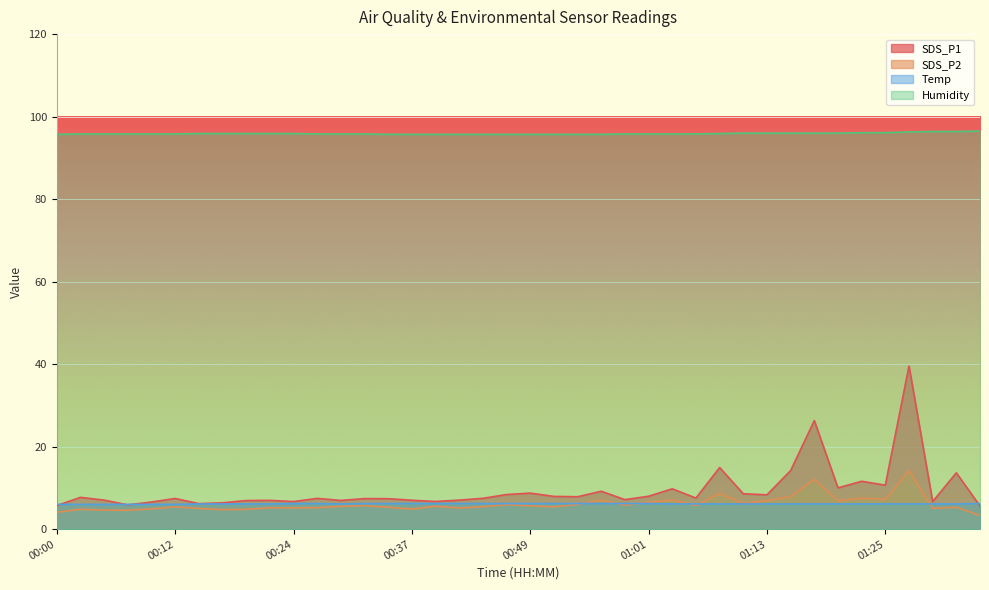

The value of Temp at 00:29 is 6.1. True or false?

True